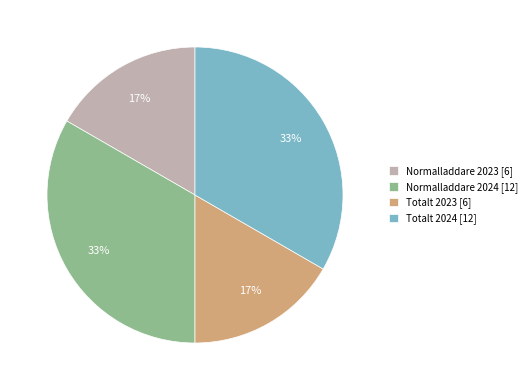

What is the ratio of the value at Totalt 2024 [12] to the value at Normalladdare 2024 [12]?

1.0